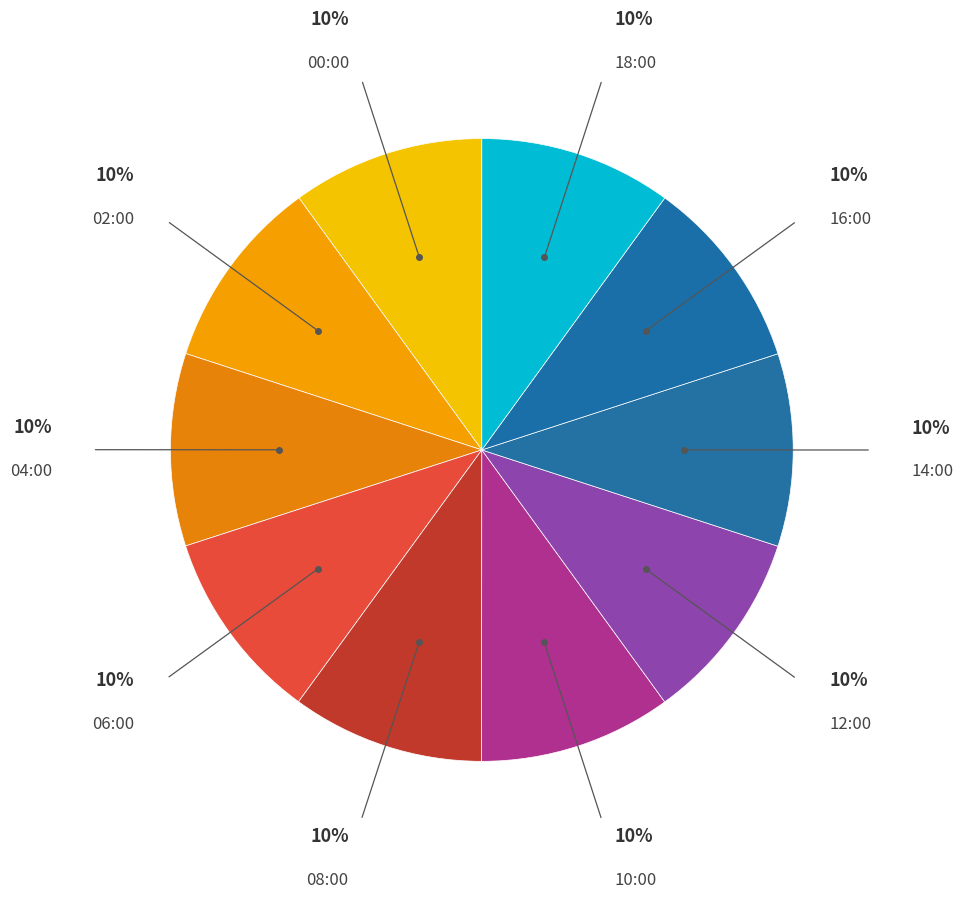

How many slices are in this pie chart?

10